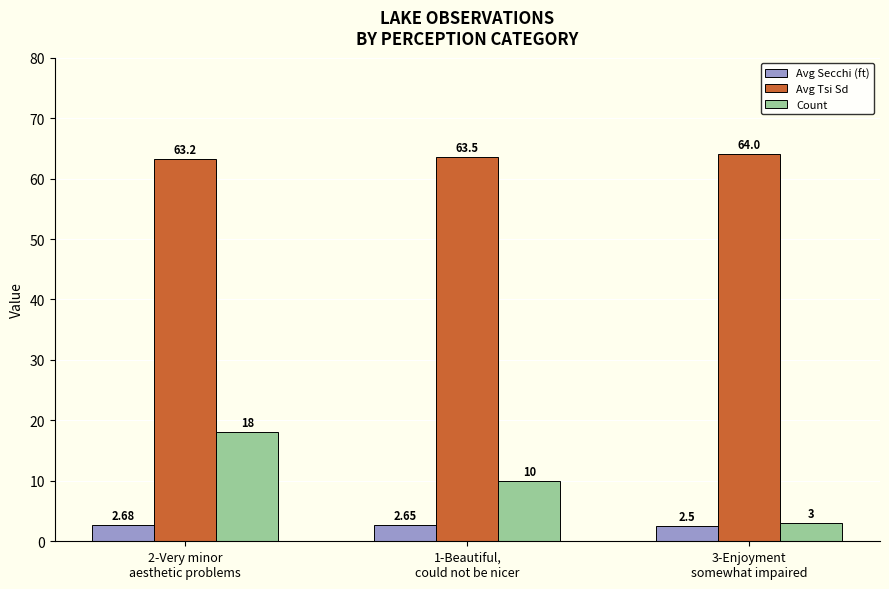

True or false: Count has a value of 17.5 at 1-Beautiful,
could not be nicer.

False